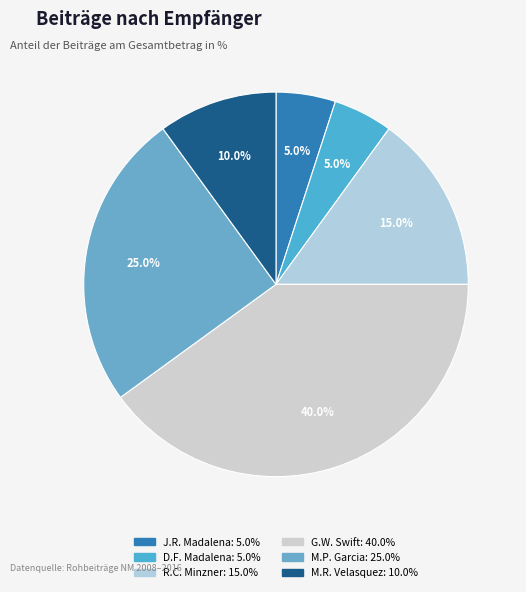

Which slice is the smallest?

James Roger Madalena, Sr.